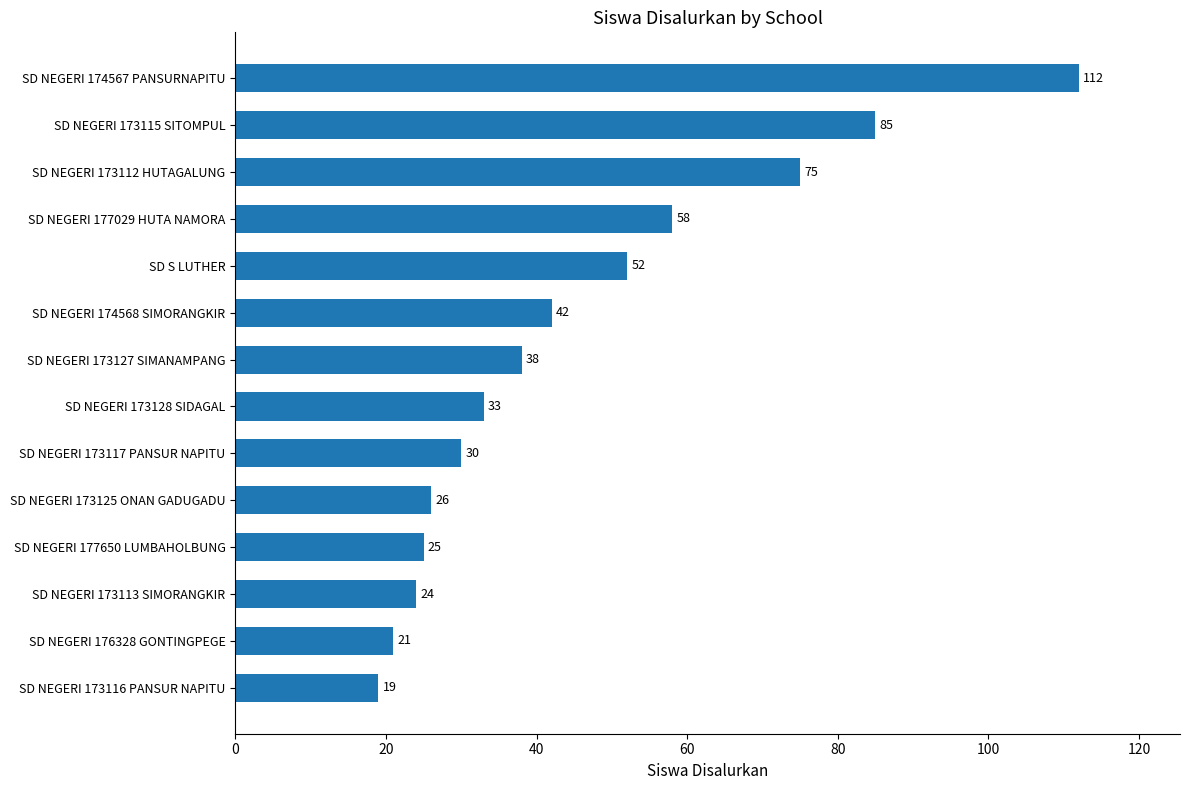

What is the sum of all values?

640